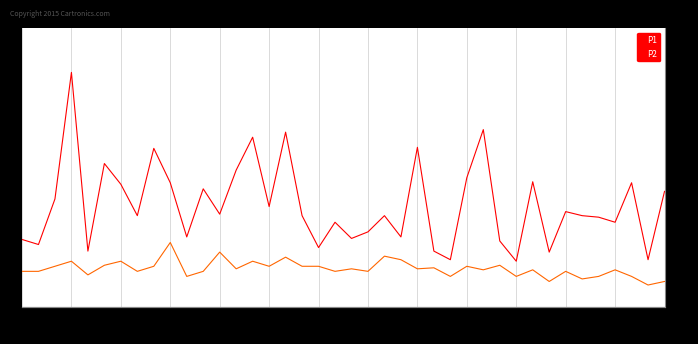

Which series has the largest range (max minus min)?

P1